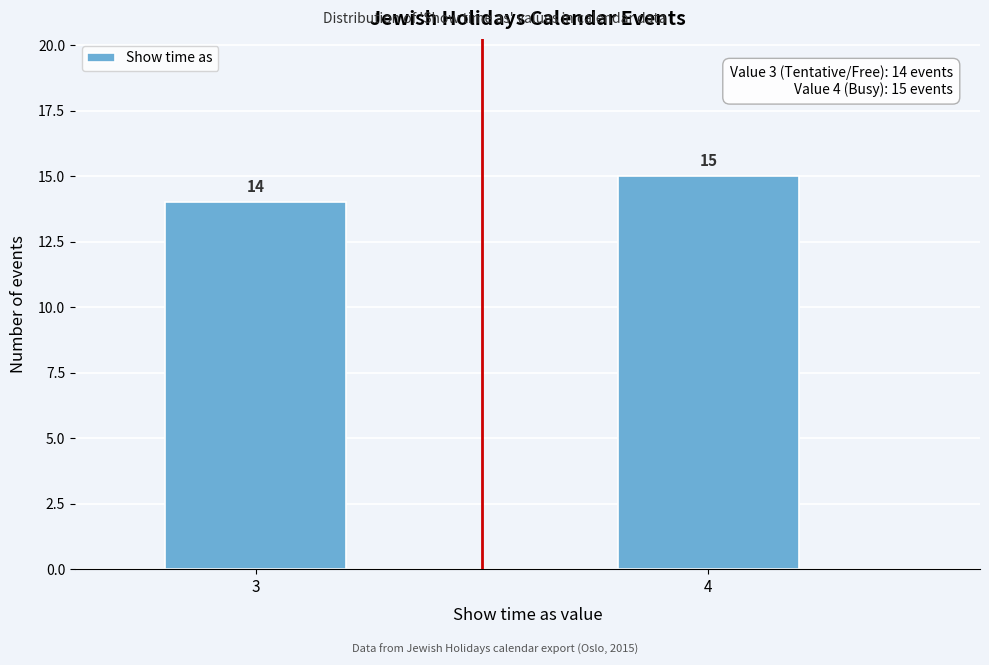

Reading left to right, list all the values displayed in this chart.

3=14	4=15